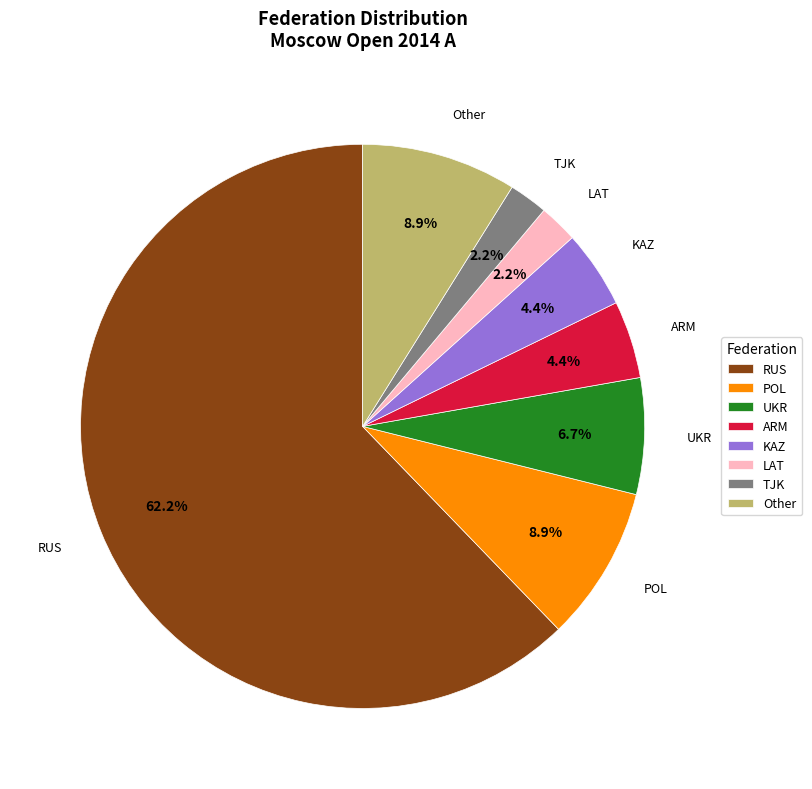

To the nearest percent, what is the difference between the largest and smallest slice percentages?

60%